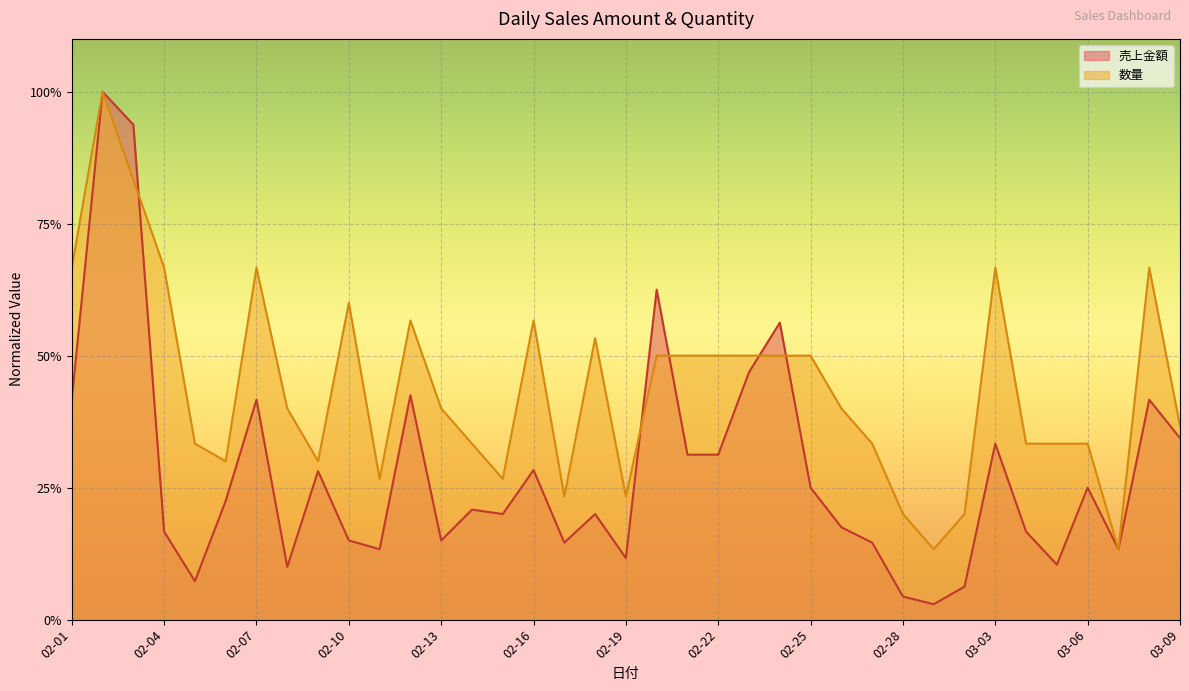

What is the difference between the maximum and second lowest values in the 売上金額 series?

1.0